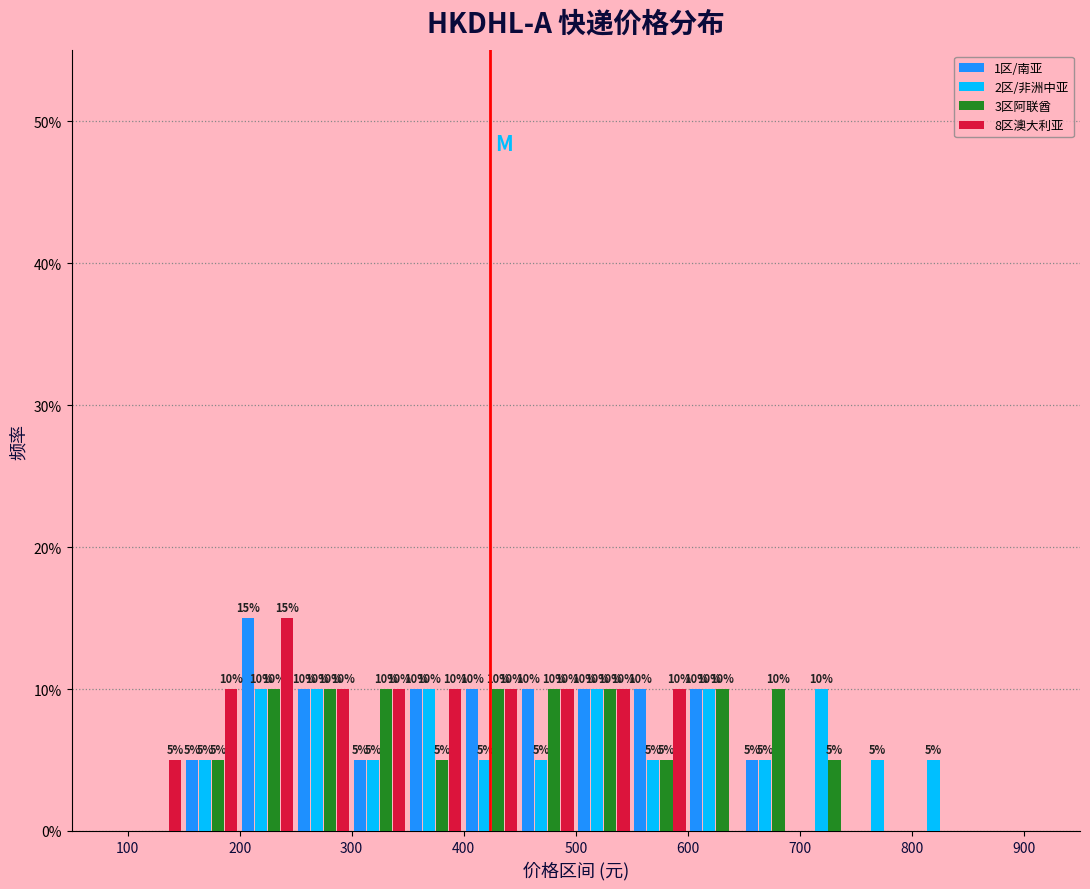

In the 8区澳大利亚 series, which range on the x-axis has the tallest bar?

200 to 250